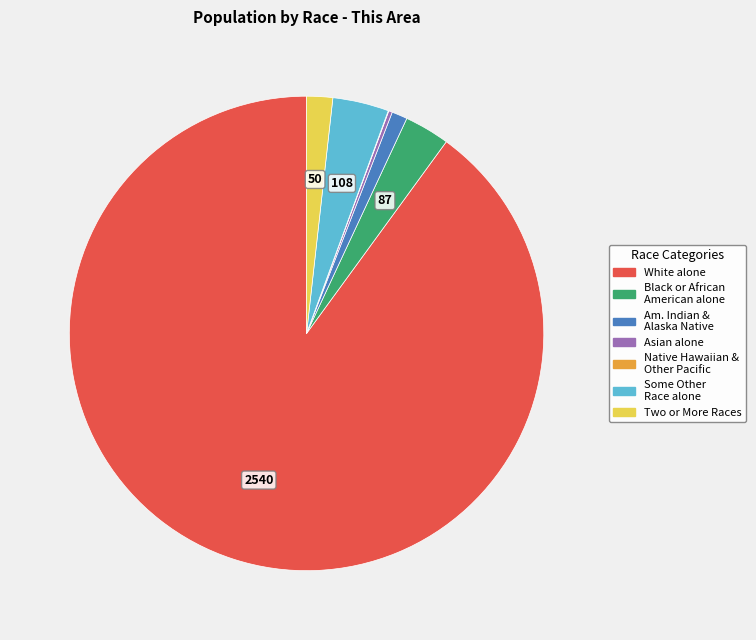

What is the largest slice in the pie chart?

White alone